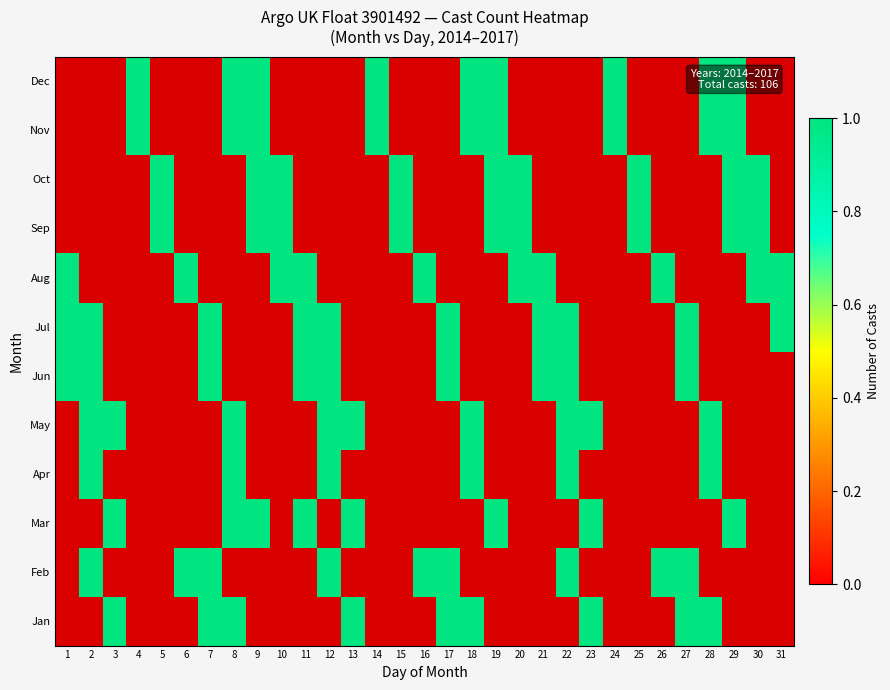

What is the spread (max minus min) of values at 16?

1